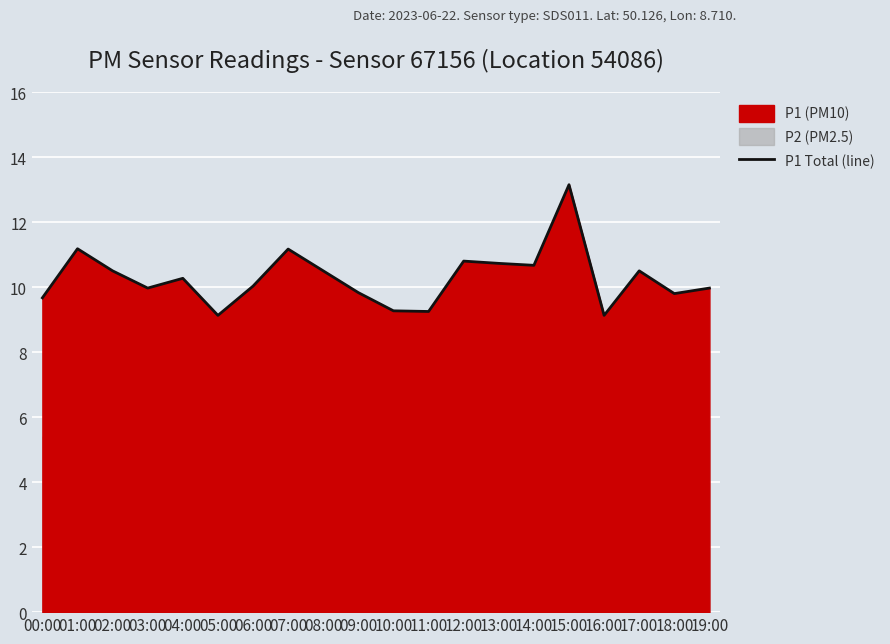

True or false: the data has more than 1 interior local peaks.

True